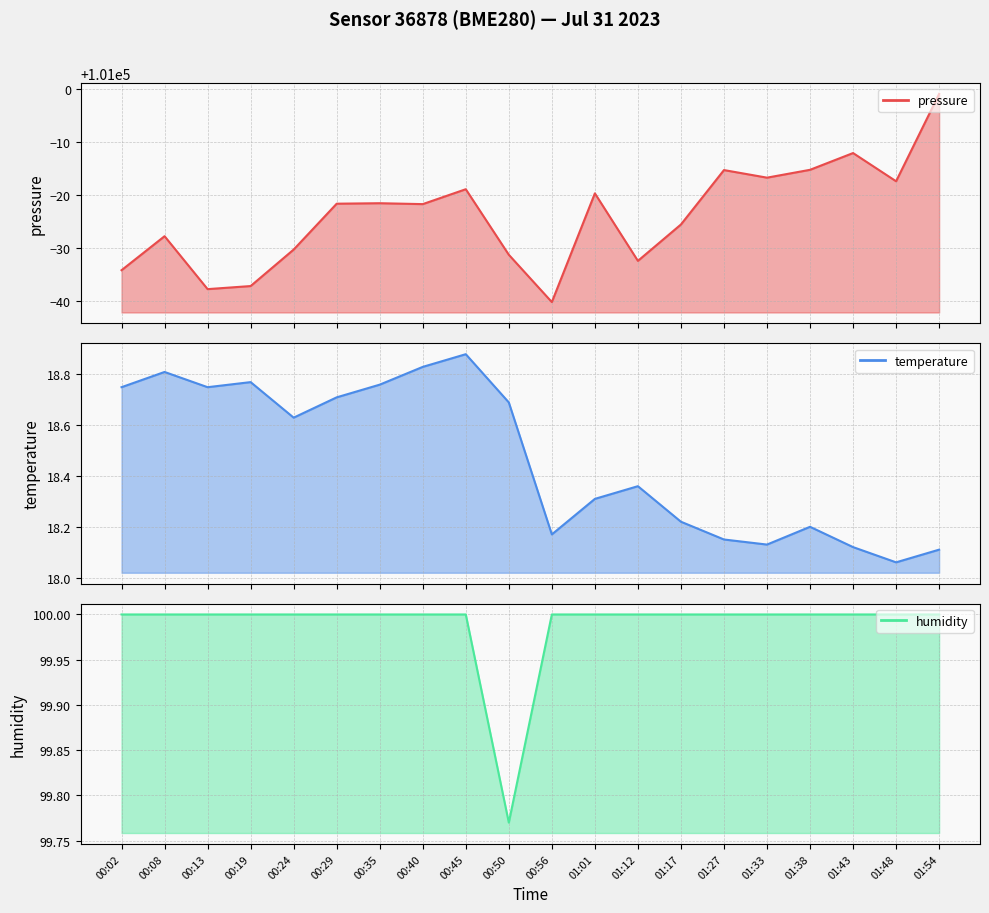

What is the lowest value of the pressure series?

100959.8